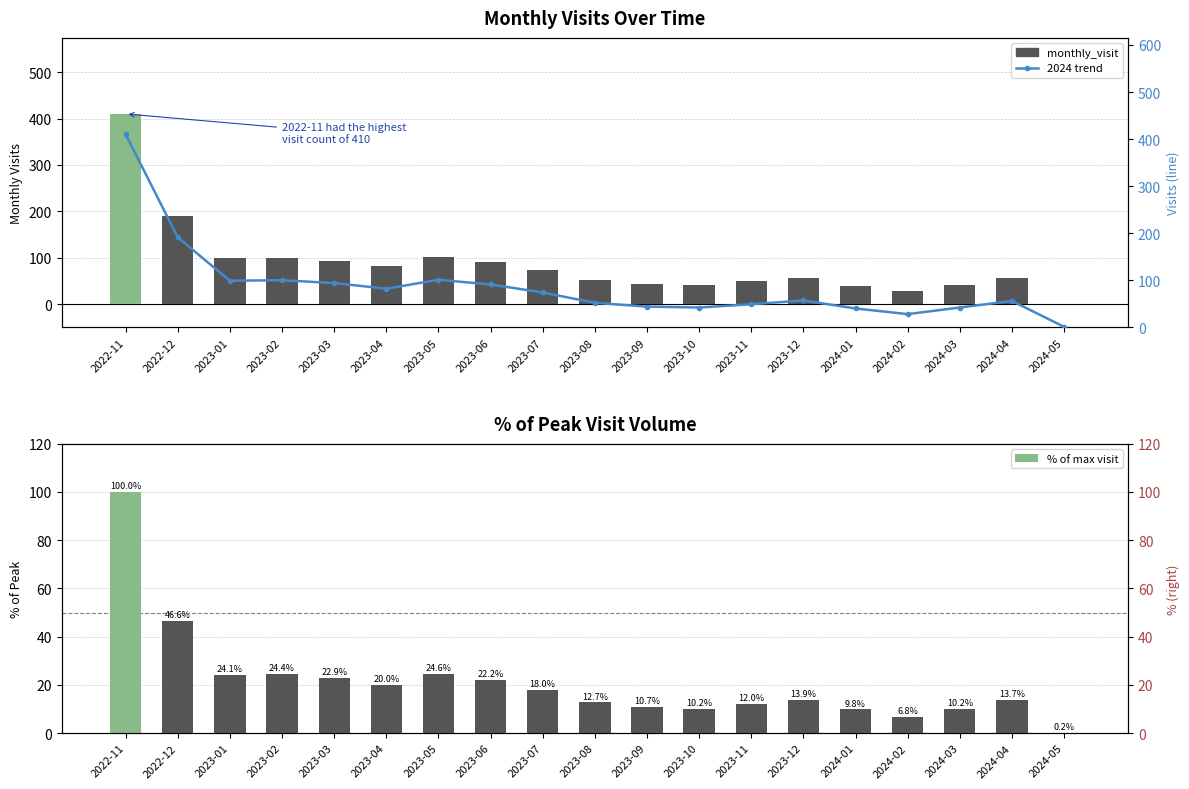

Rank the series at 2024-03 from lowest to highest value.

% of max visit, monthly_visit, 2024 trend